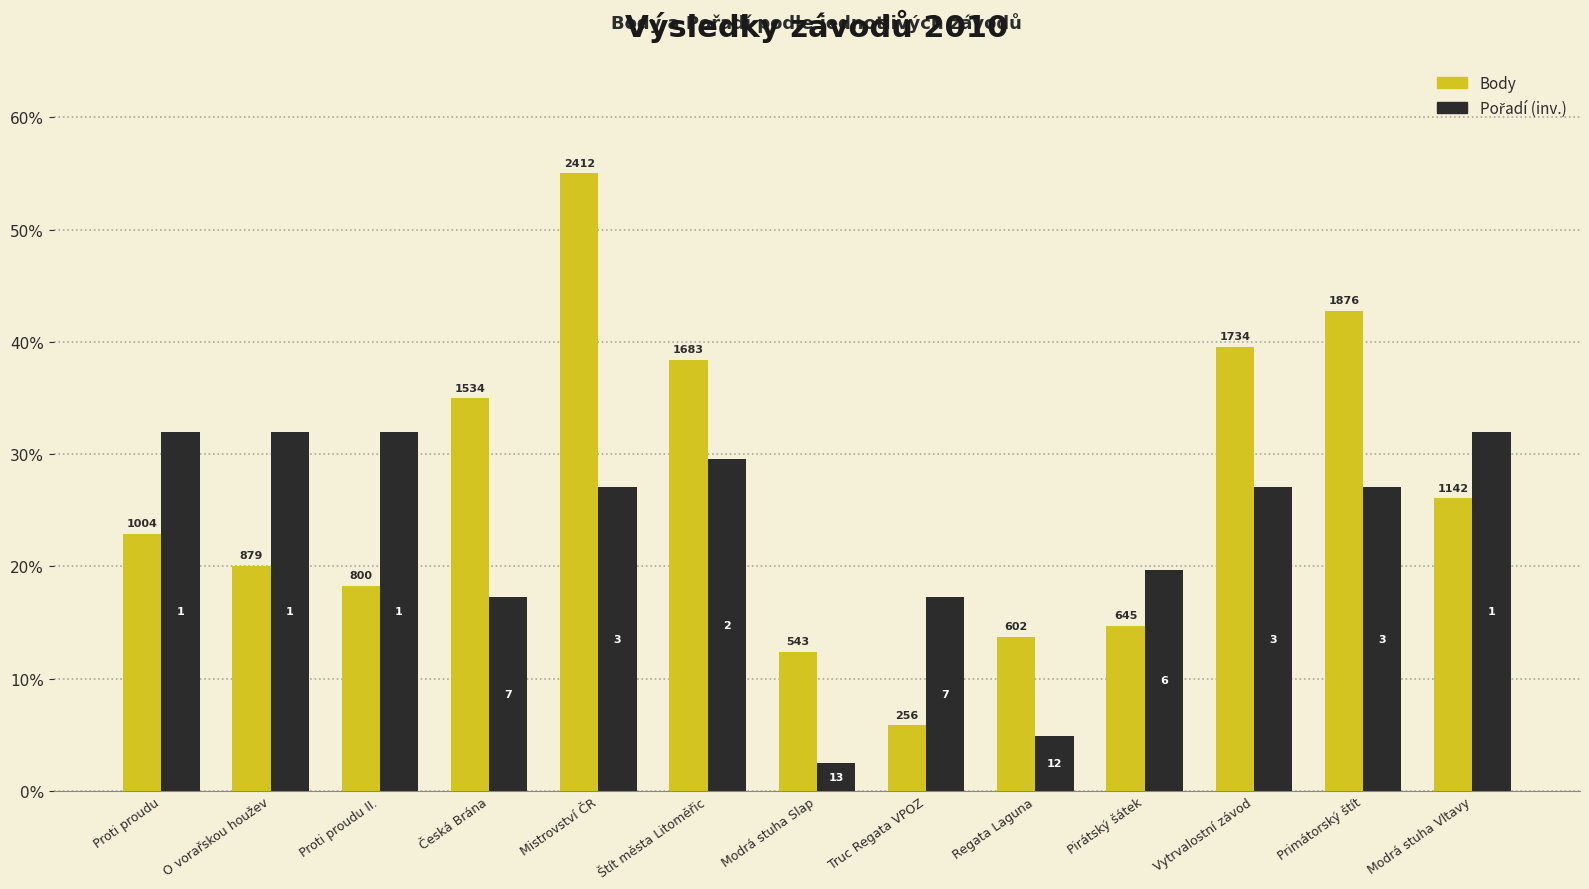

What is the minimum value shown in the chart?

2.5